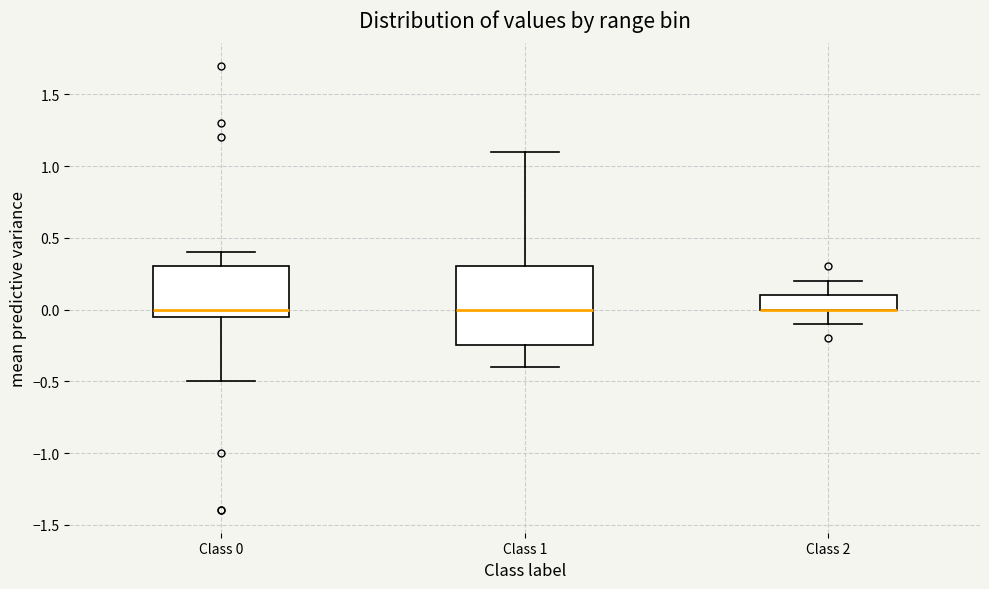

Reading left to right, transcribe this box plot: for each box, give where its median line is, the range the box spans, and where its two whiskers end, as read against the y-axis. The values are not printed on the chart, so give them approximately, as read against the axis.

Class 0: median 0.00, box -0.05 to 0.30, whiskers -0.50 to 0.40
Class 1: median 0.00, box -0.25 to 0.30, whiskers -0.40 to 1.10
Class 2: median 0.00 (drawn on the box's lower edge), box 0.00 to 0.10, whiskers -0.10 to 0.20